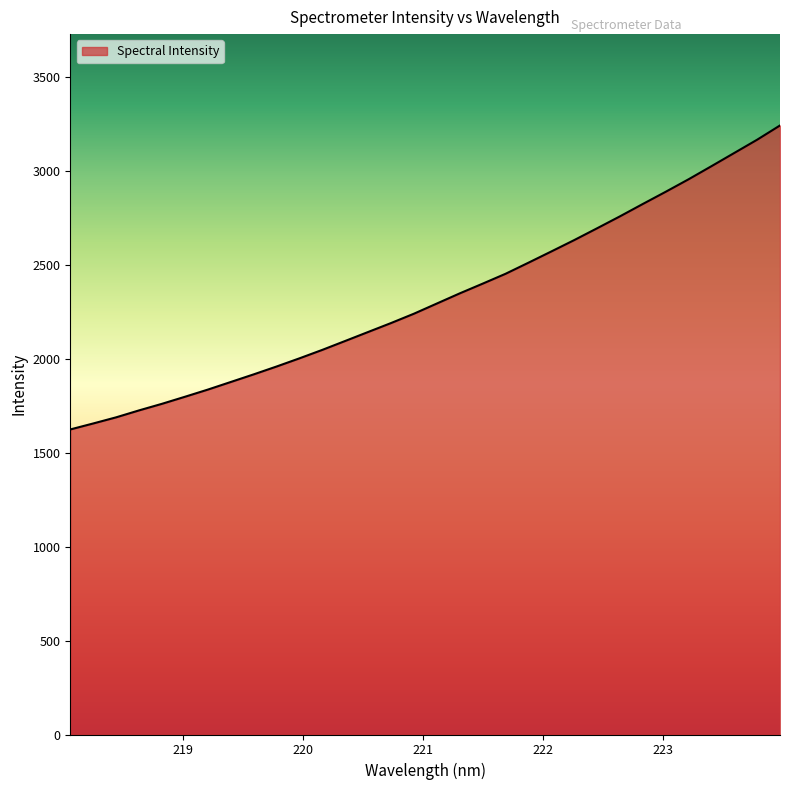

What is the maximum value shown in the chart?

3241.0